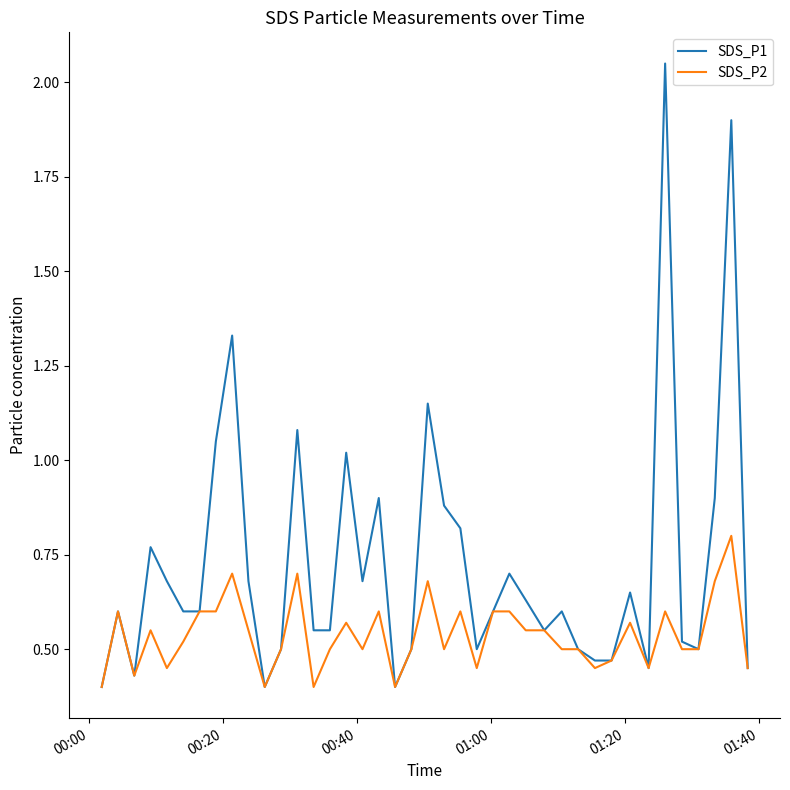

Which series has the widest spread of values?

SDS_P1